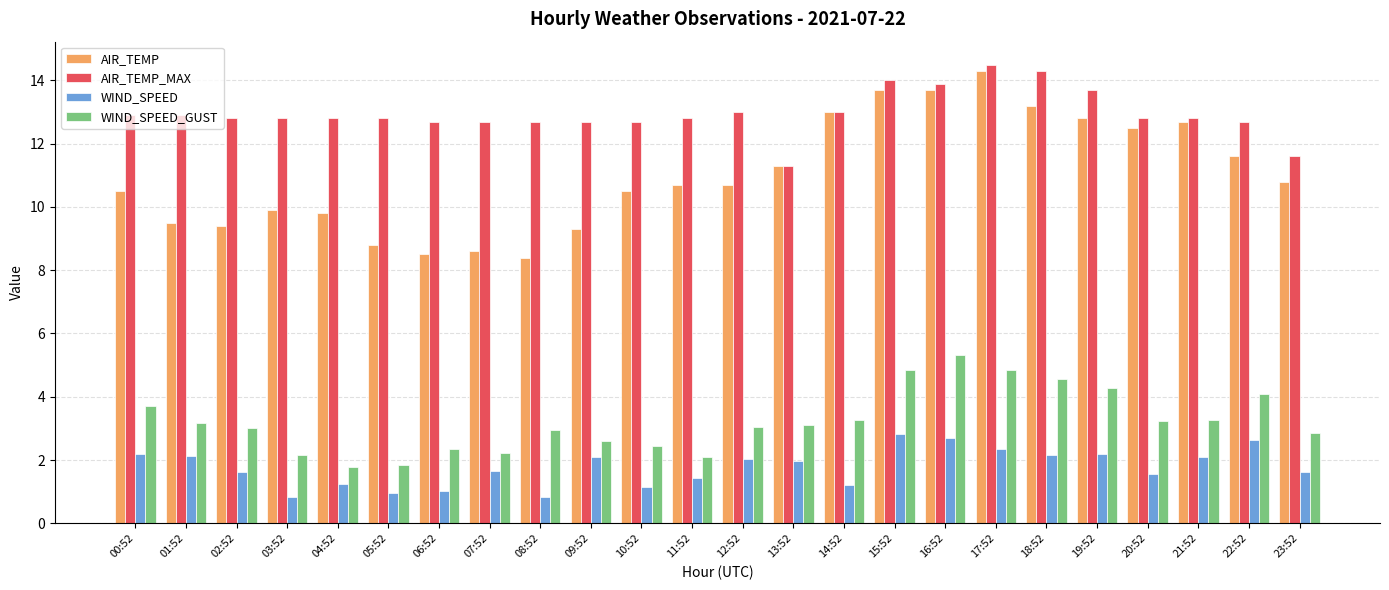

Are the bars horizontal?

No